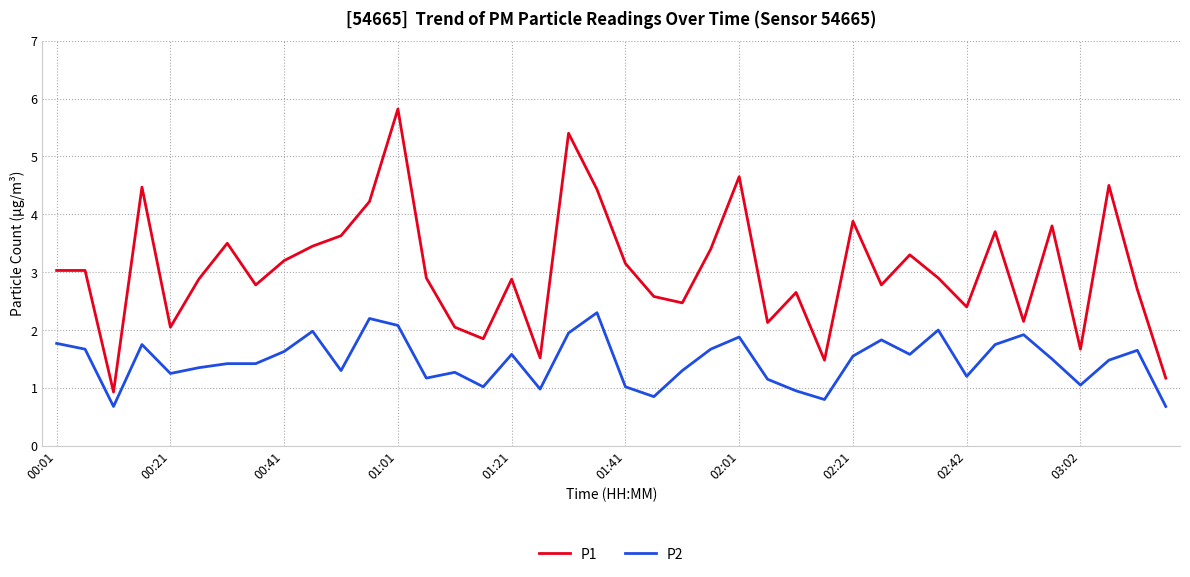

Rank the series by their maximum value, from lowest to highest.

P2, P1